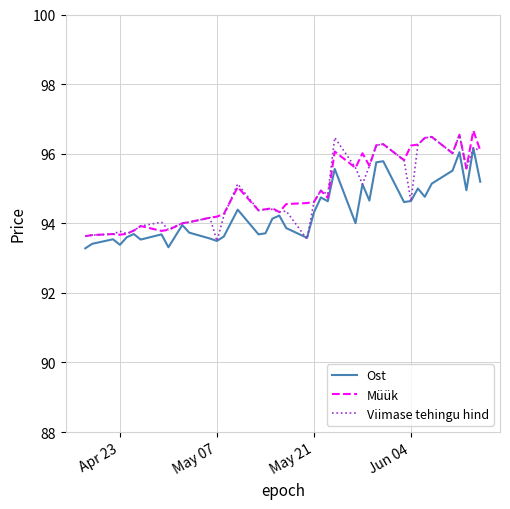

What is the lowest value of the Viimase tehingu hind series?

93.5